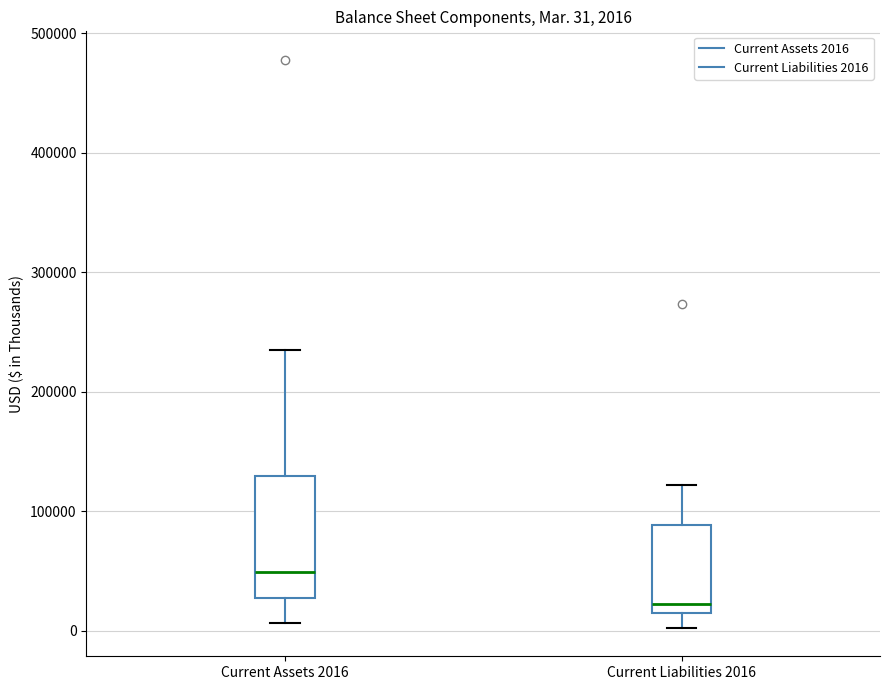

Which box is the tallest, from its lower edge to its upper edge?

Current Assets 2016